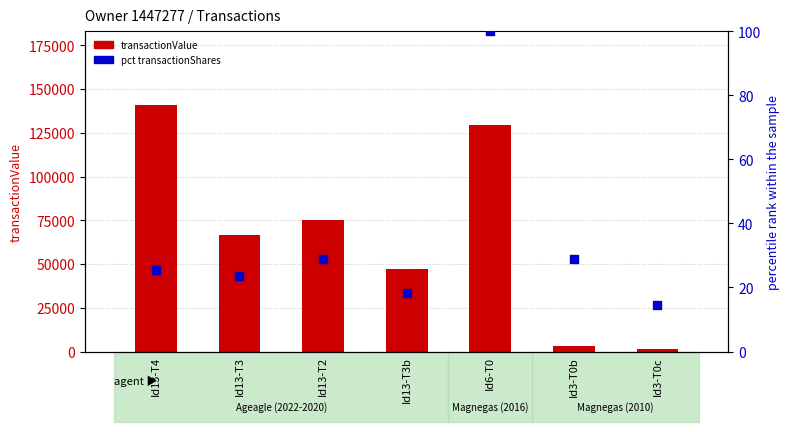

At which category is the sum across all series the highest?

Id13-T4